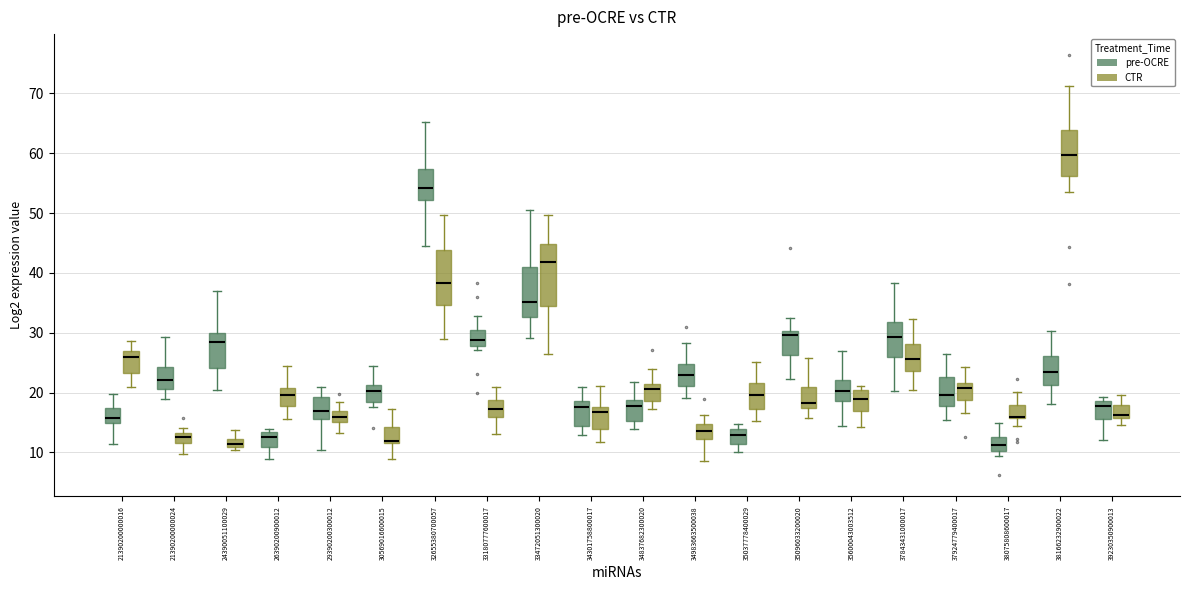

Where is the upper edge of the box for 33472051300020 (CTR) on the y-axis? The values are not printed on the chart, so give them approximately, as read against the axis.

45